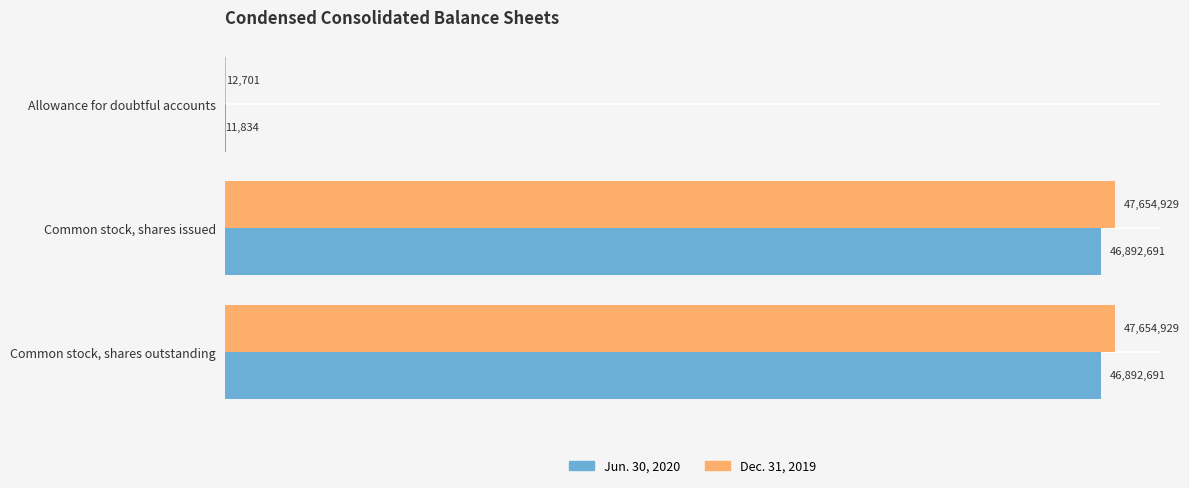

Rank the series by their maximum value, from highest to lowest.

Dec. 31, 2019, Jun. 30, 2020